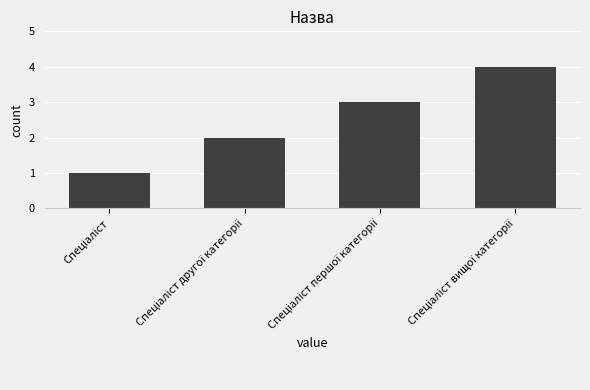

What is the sum of all values?

10